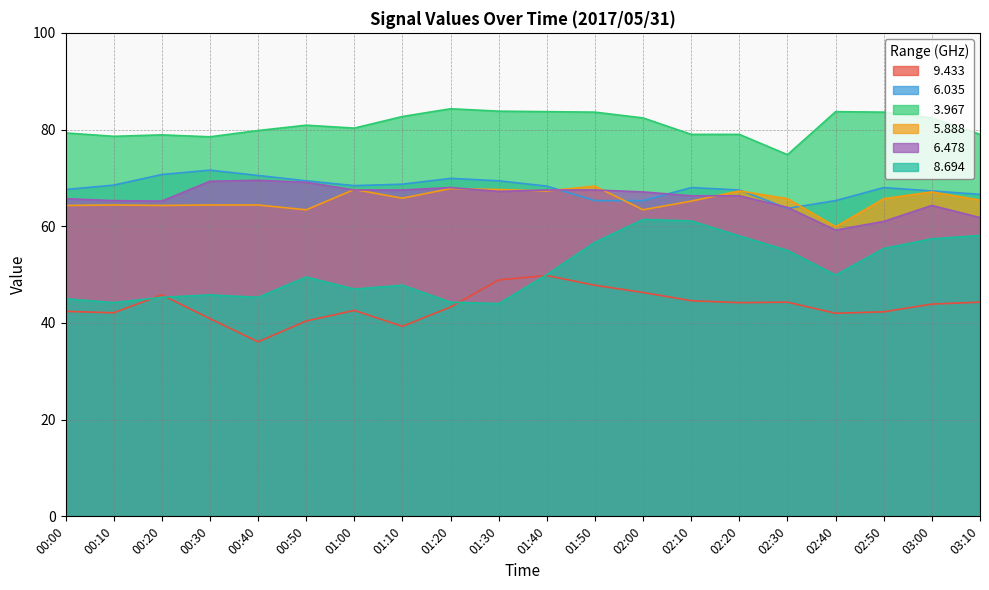

What position from the left is 00:50?

6